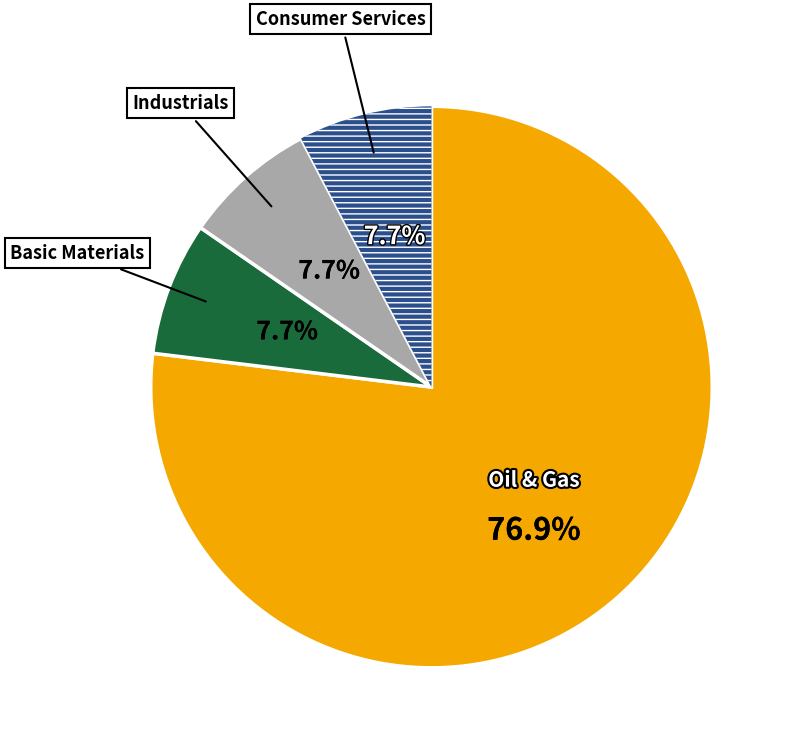

Count the number of slices in the pie.

4